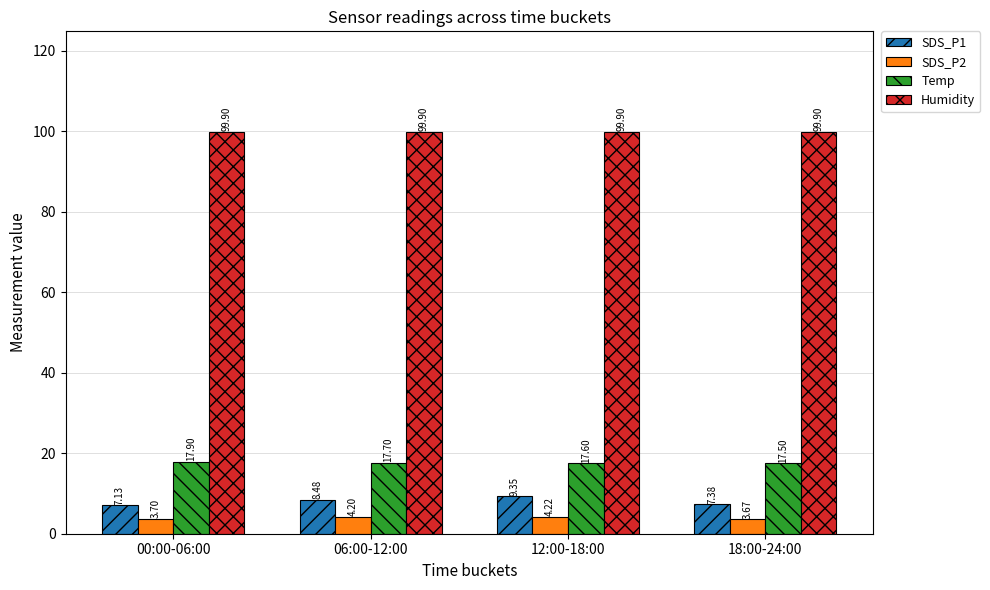

What is the sum of the SDS_P1 values at 12:00-18:00 and 00:00-06:00?

16.5